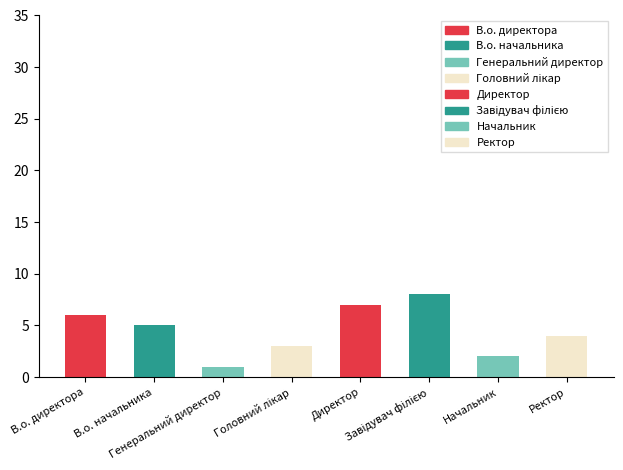

Approximately how many times larger is the value at Ректор compared to В.о. начальника?

0.8